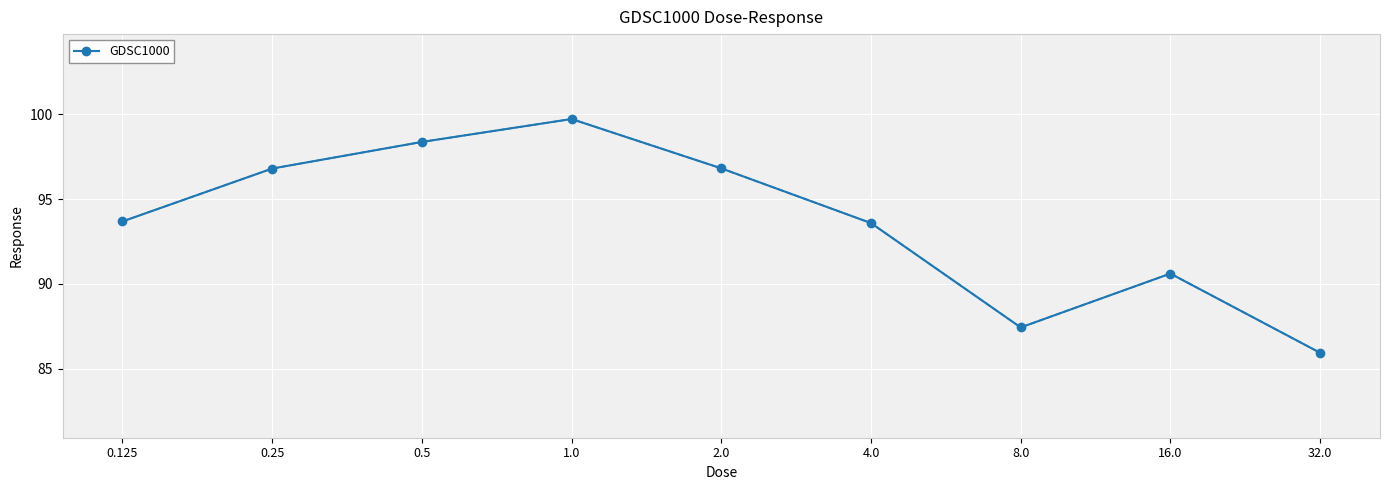

How many lines are shown in the chart?

1